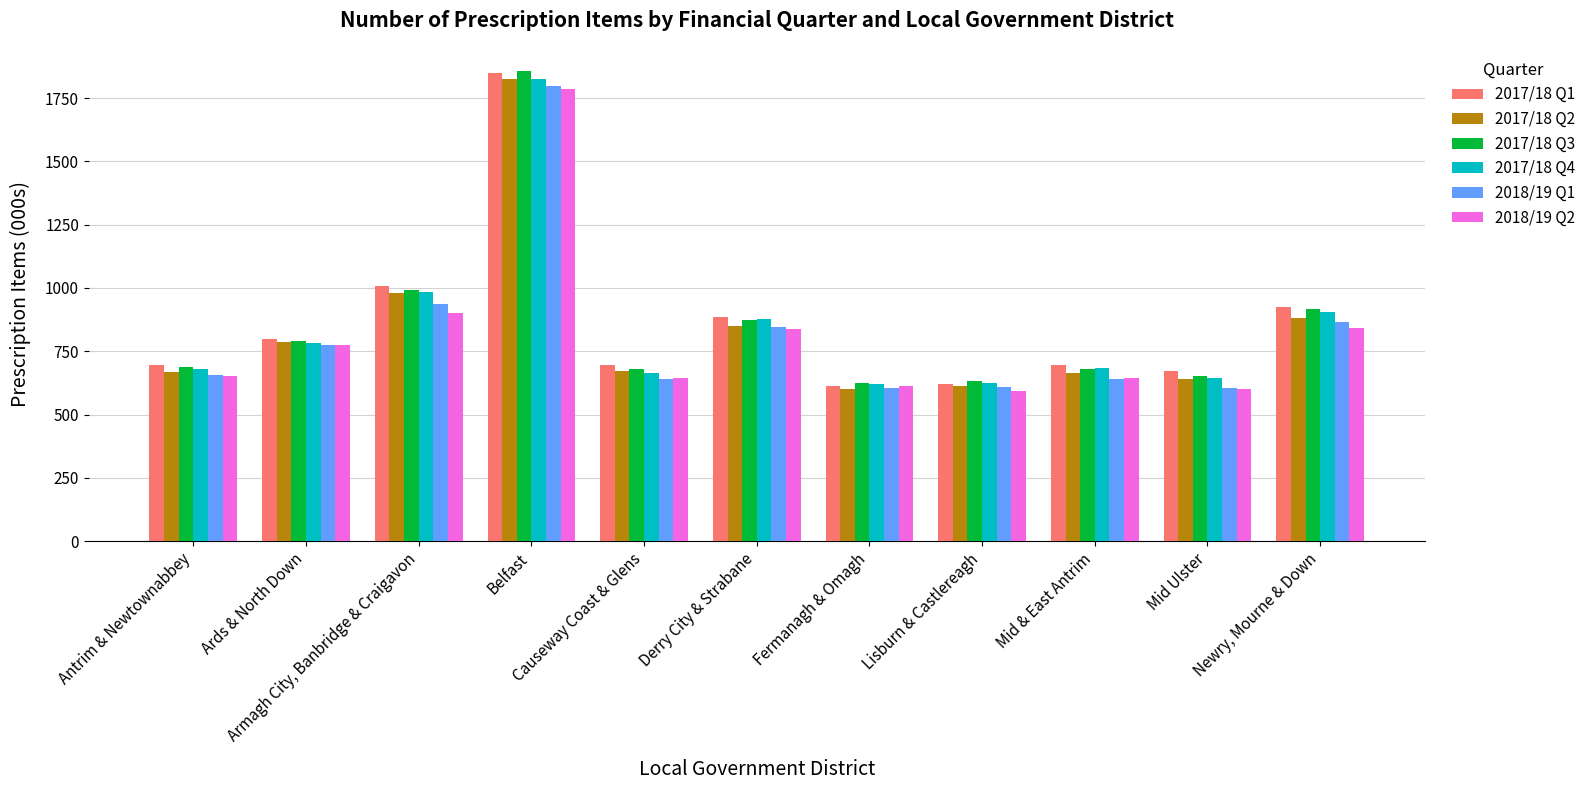

The value of 2017/18 Q1 at Newry, Mourne & Down is 341.3. True or false?

False